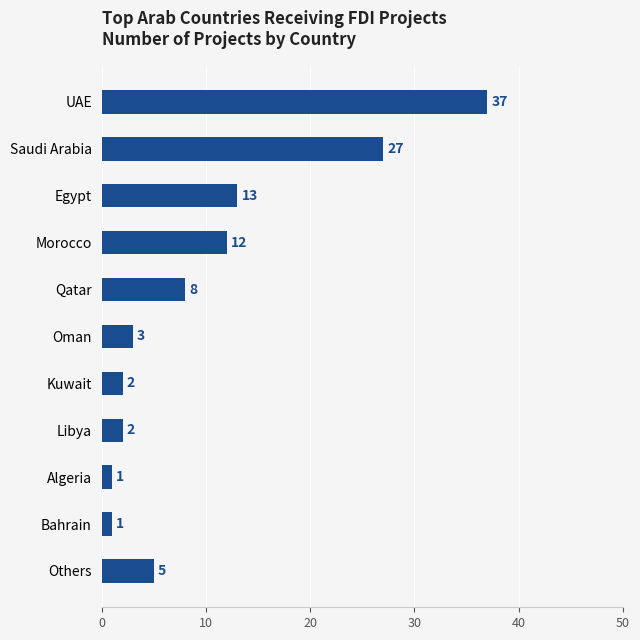

What is the difference between the maximum and minimum values?

36